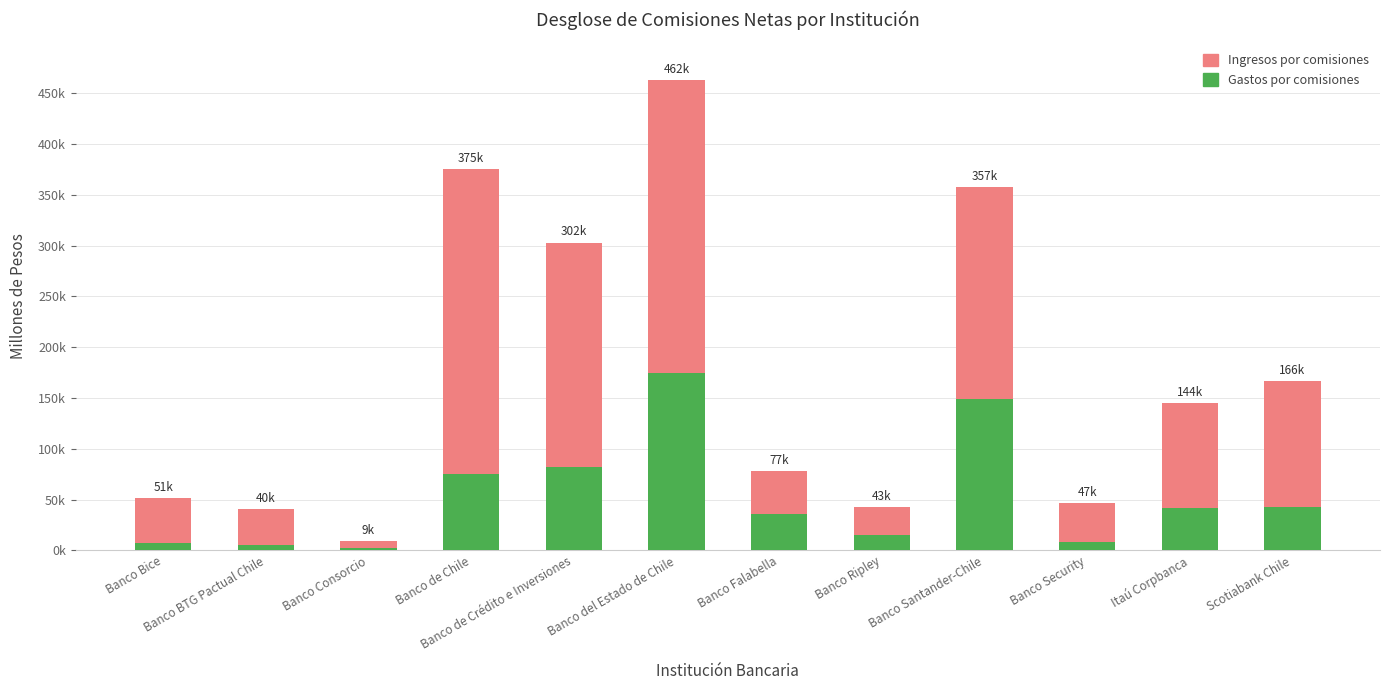

What are all the series names shown in the legend?

Ingresos por comisiones, Gastos por comisiones